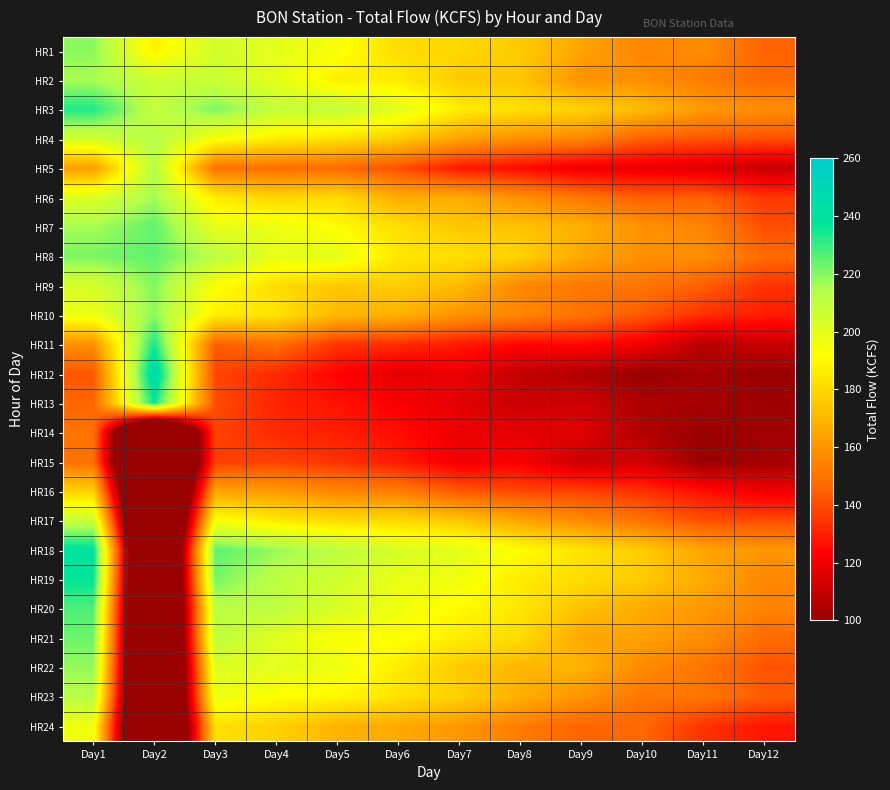

At which category is the sum across all series the highest?

Day1